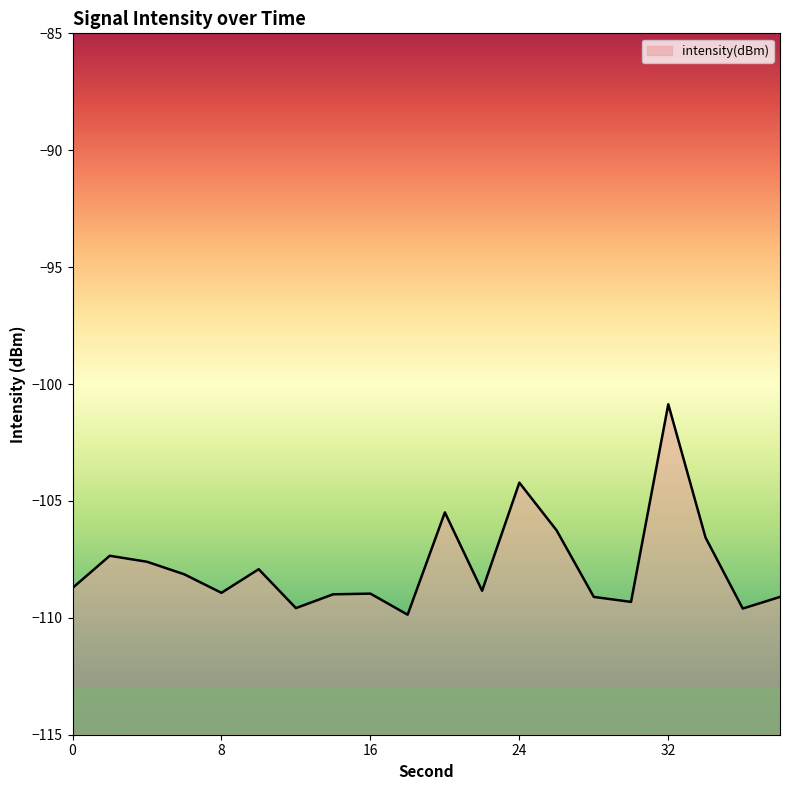

Does the chart have visible grid lines?

No